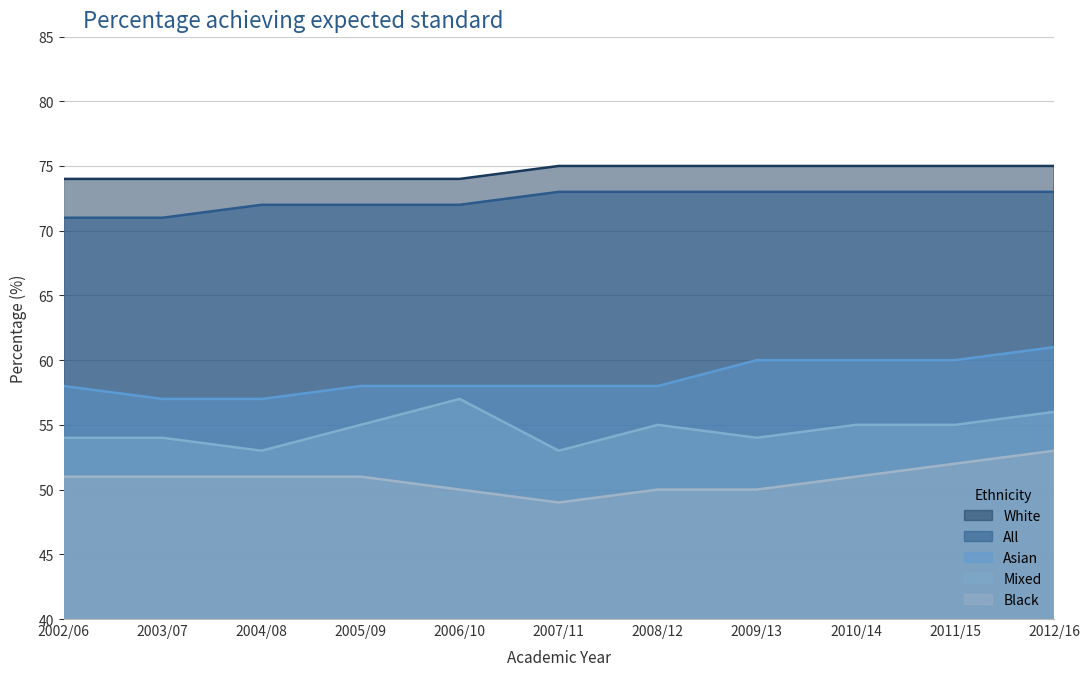

What is the difference between the Black values at 2012/16 and 2006/10?

3